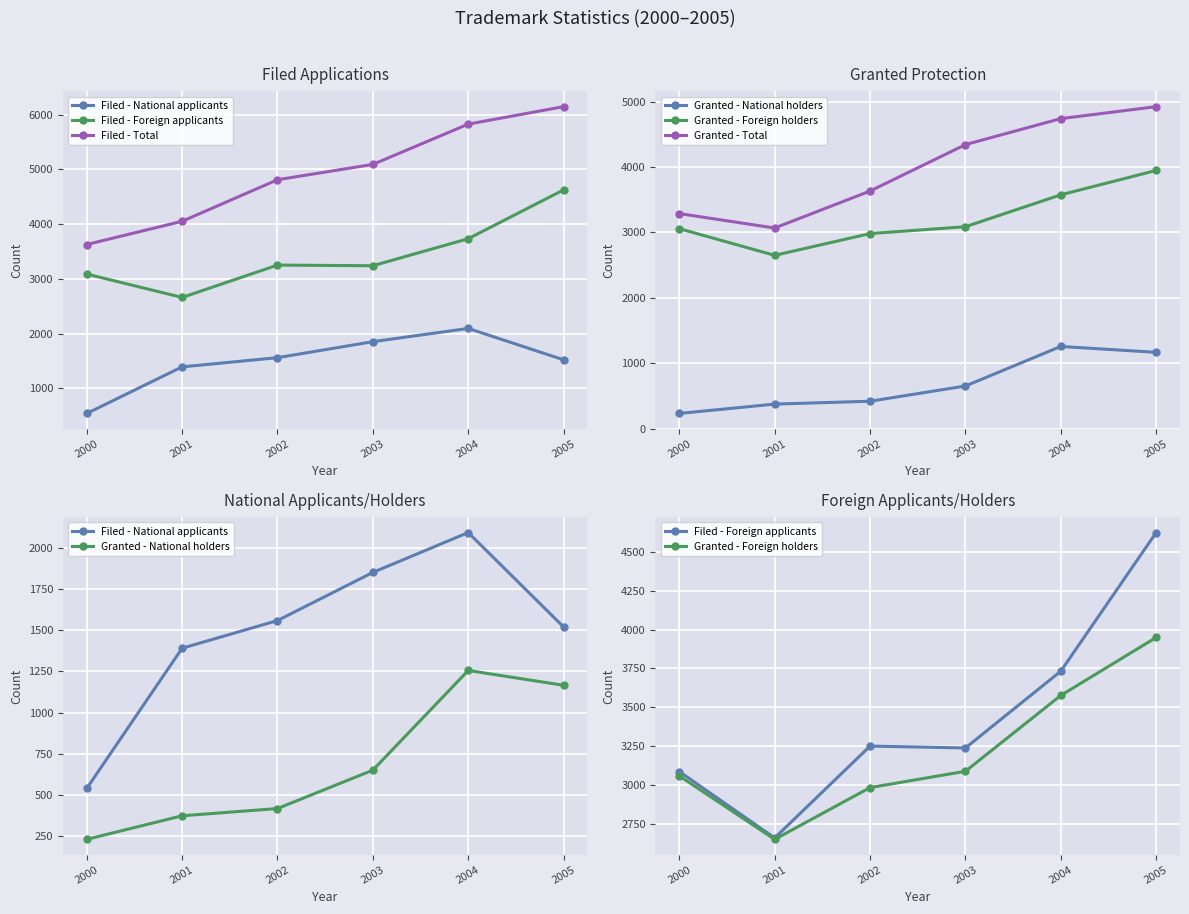

True or false: Filed - Foreign applicants and Filed - Total cross at least once.

False